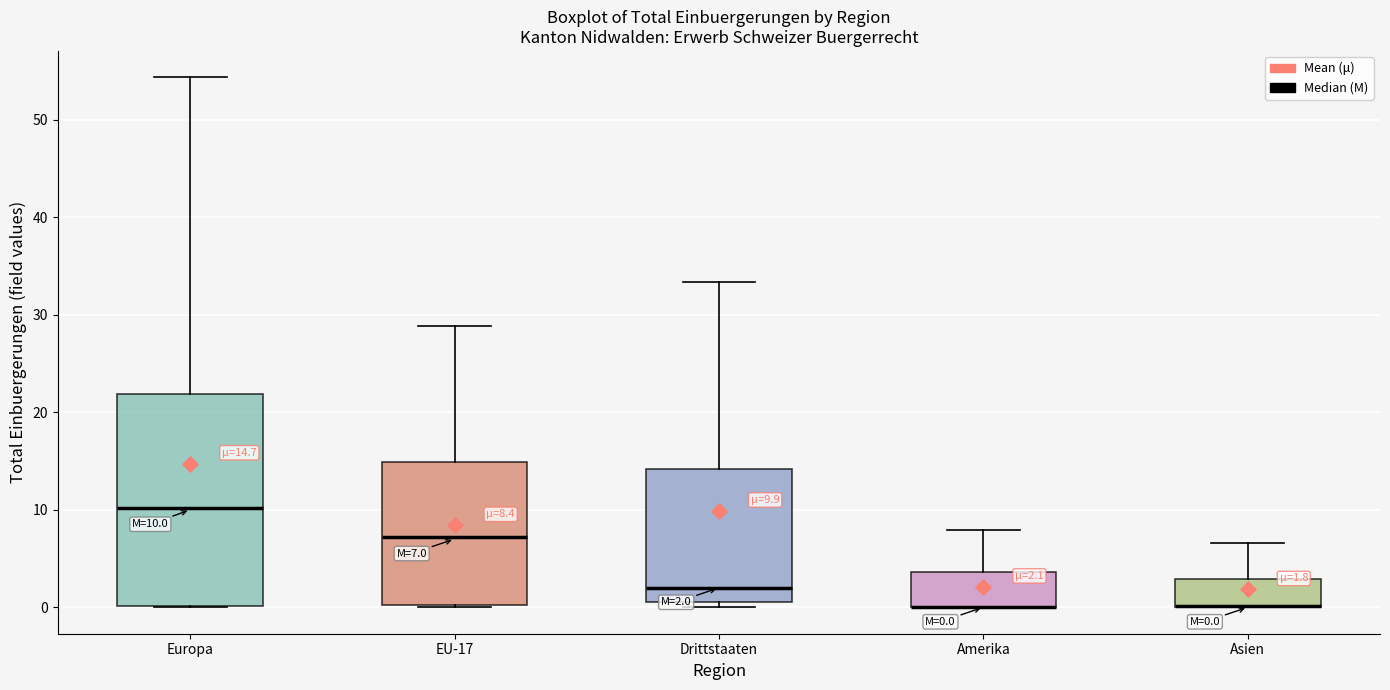

Which box is the tallest, from its lower edge to its upper edge?

Europa